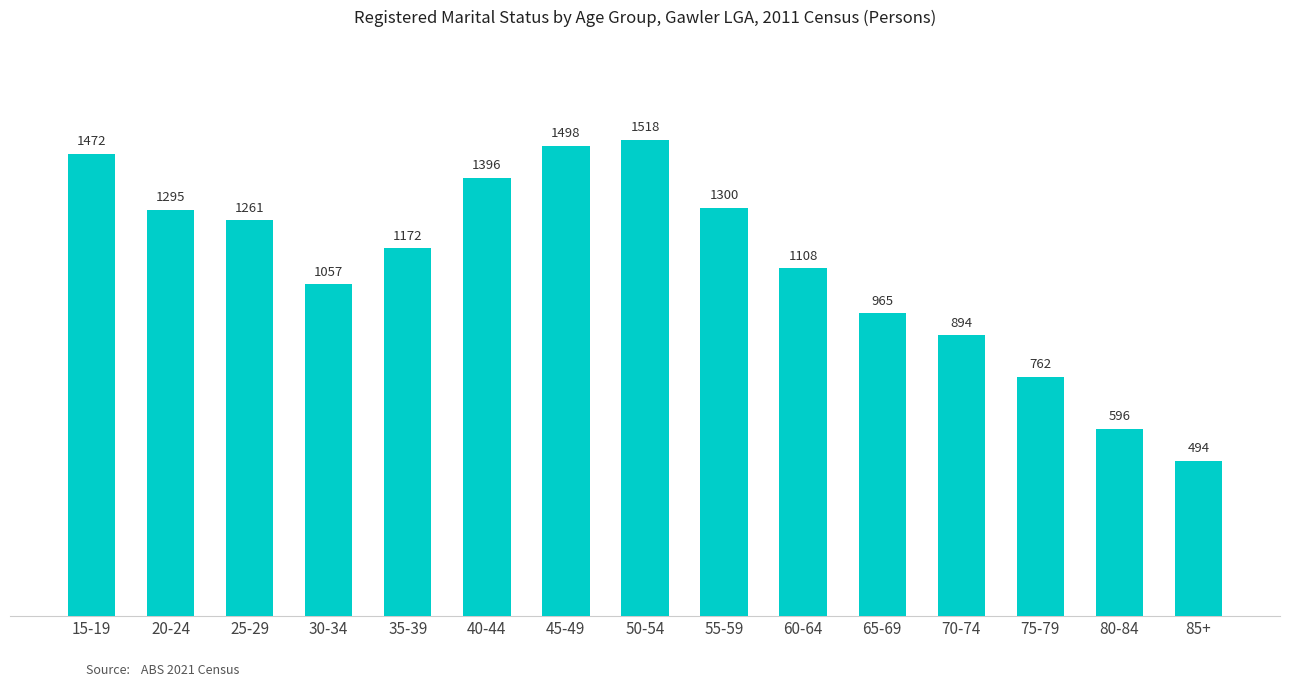

What is the value of the 13th bar from the left?

762